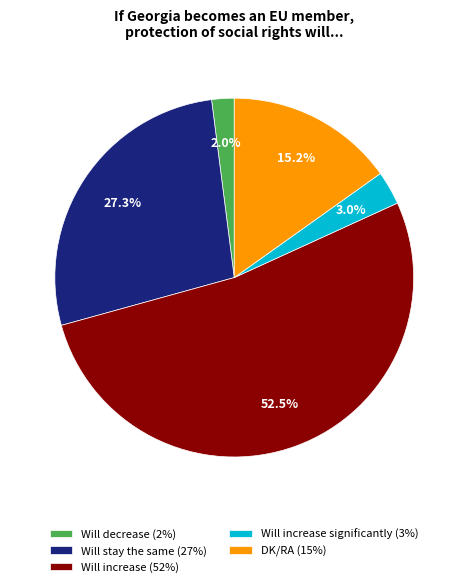

Is Will decrease (2%) the majority of the pie?

No